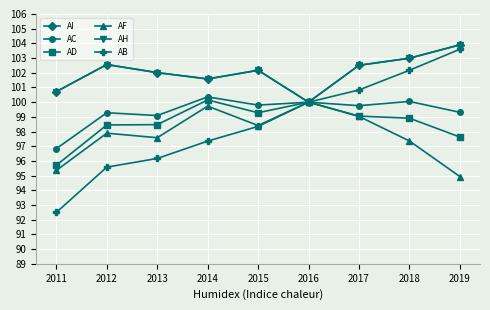

At how many categories does at least one series exceed 103?

1